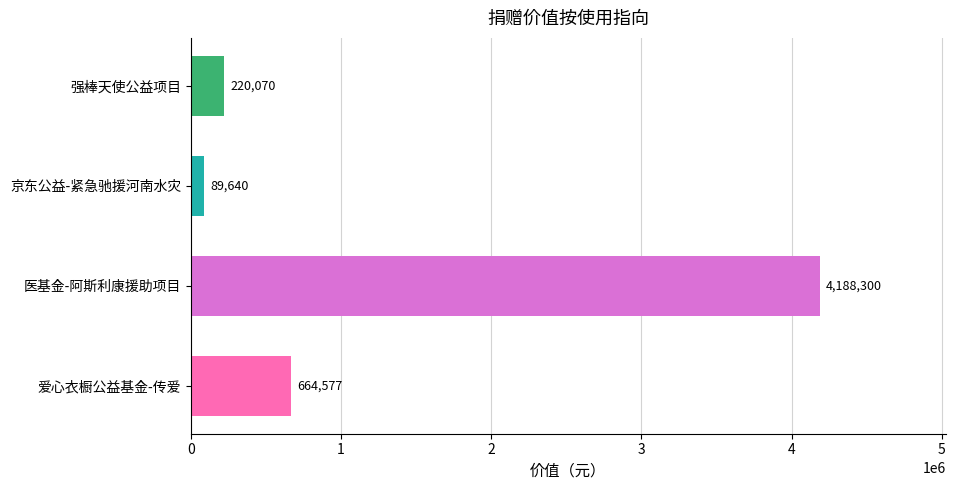

Does the chart contain any negative values?

No